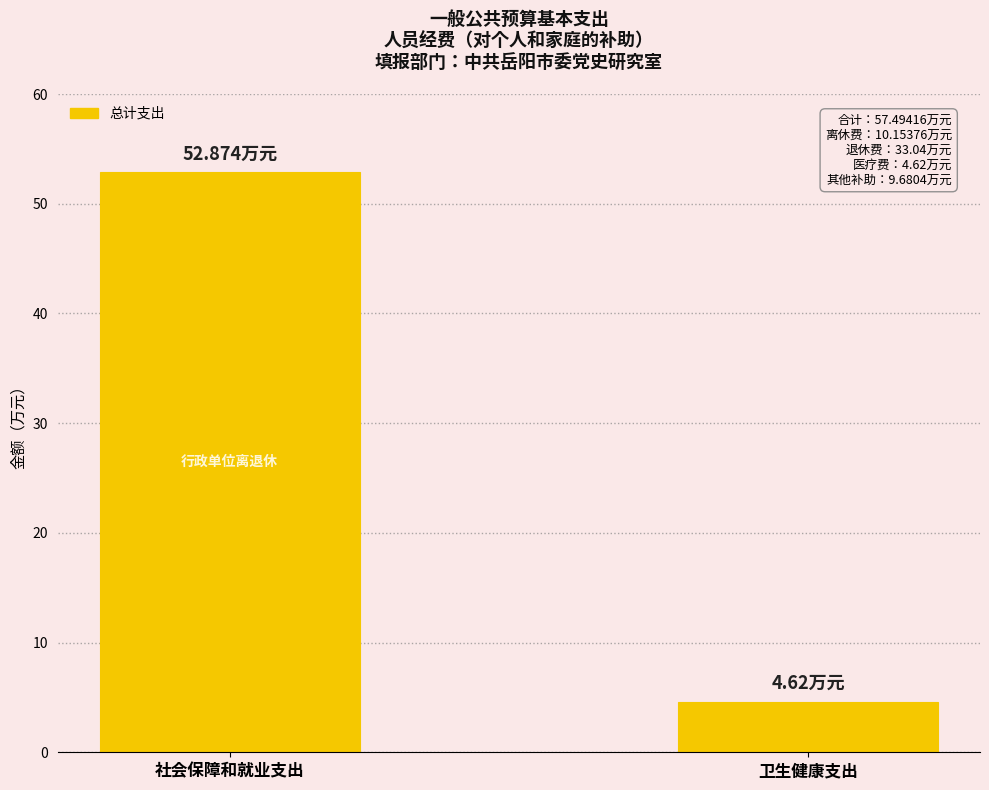

The value at 卫生健康支出 is 4.6. True or false?

True